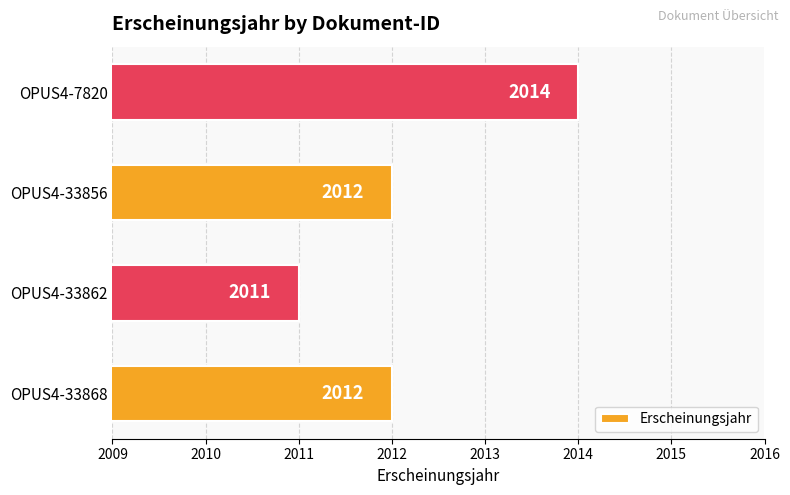

Which label corresponds to the smallest value in the chart?

OPUS4-33862